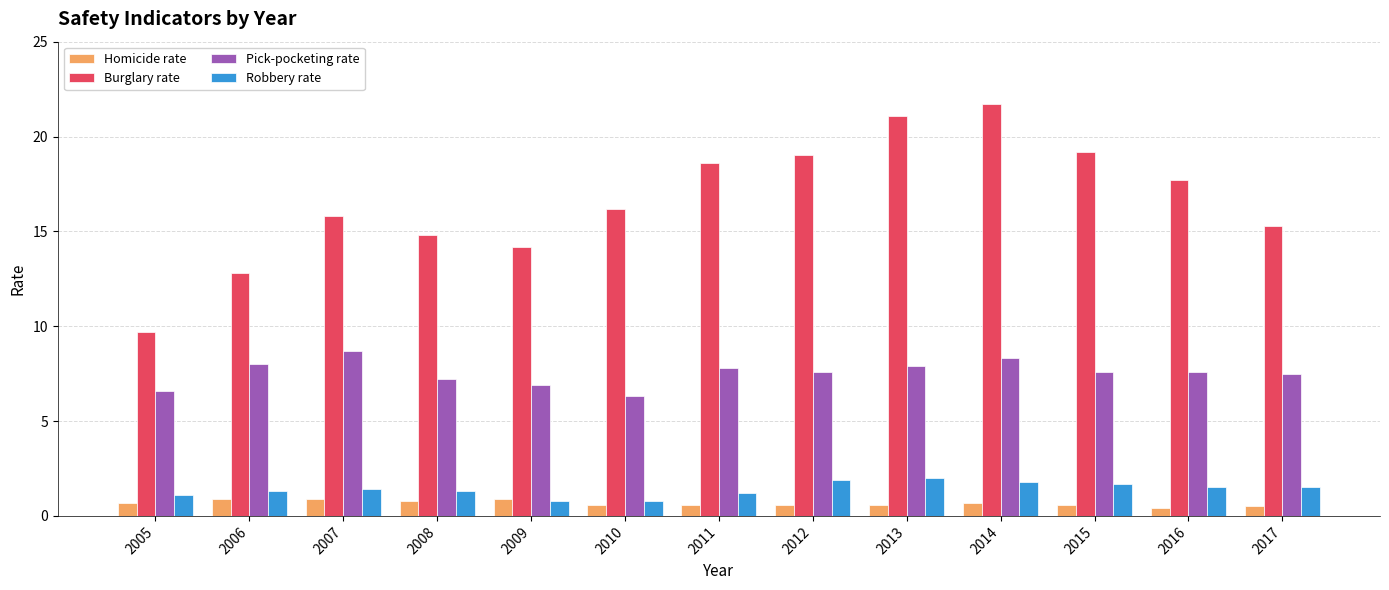

True or false: Robbery rate has a value of 1.2 at 2011.

True